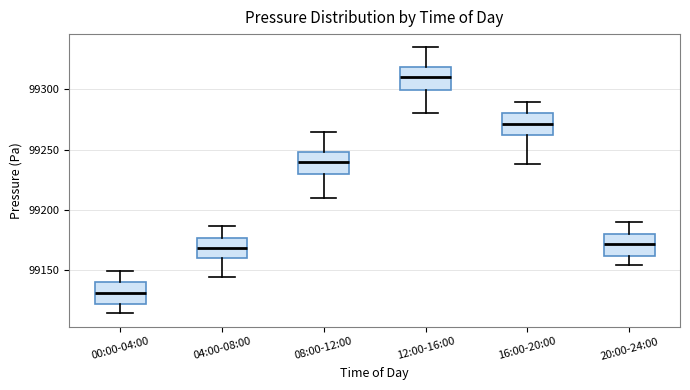

Reading left to right, transcribe this box plot: for each box, give where its median line is, the range the box spans, and where its two whiskers end, as read against the y-axis. The values are not printed on the chart, so give them approximately, as read against the axis.

00:00-04:00: median 99130, box 99120 to 99140, whiskers 99115 to 99150
04:00-08:00: median 99170, box 99160 to 99175, whiskers 99145 to 99185
08:00-12:00: median 99240, box 99230 to 99250, whiskers 99210 to 99265
12:00-16:00: median 99310, box 99300 to 99320, whiskers 99280 to 99335
16:00-20:00: median 99270, box 99260 to 99280, whiskers 99240 to 99290
20:00-24:00: median 99170, box 99160 to 99180, whiskers 99155 to 99190